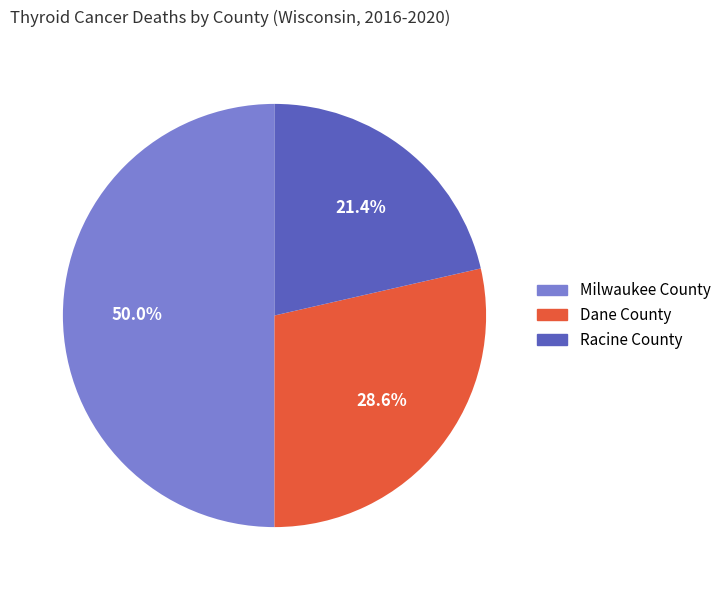

What portion of the pie excludes Dane County?

71.4%